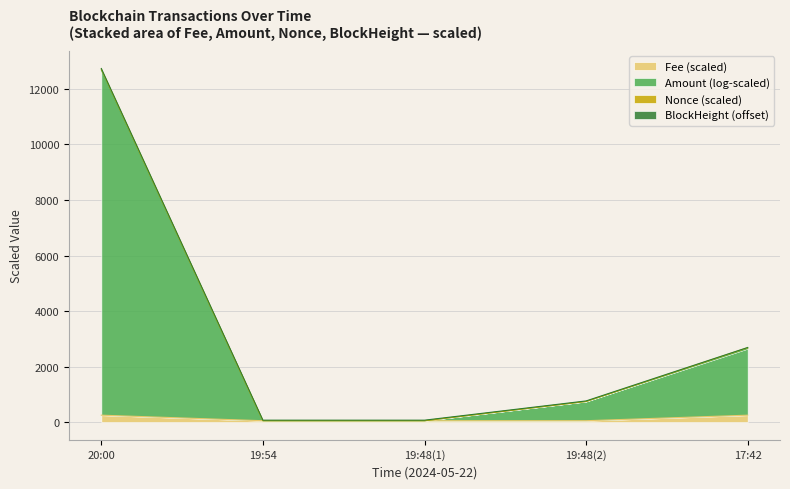

True or false: Fee and Amount intersect in this chart.

False